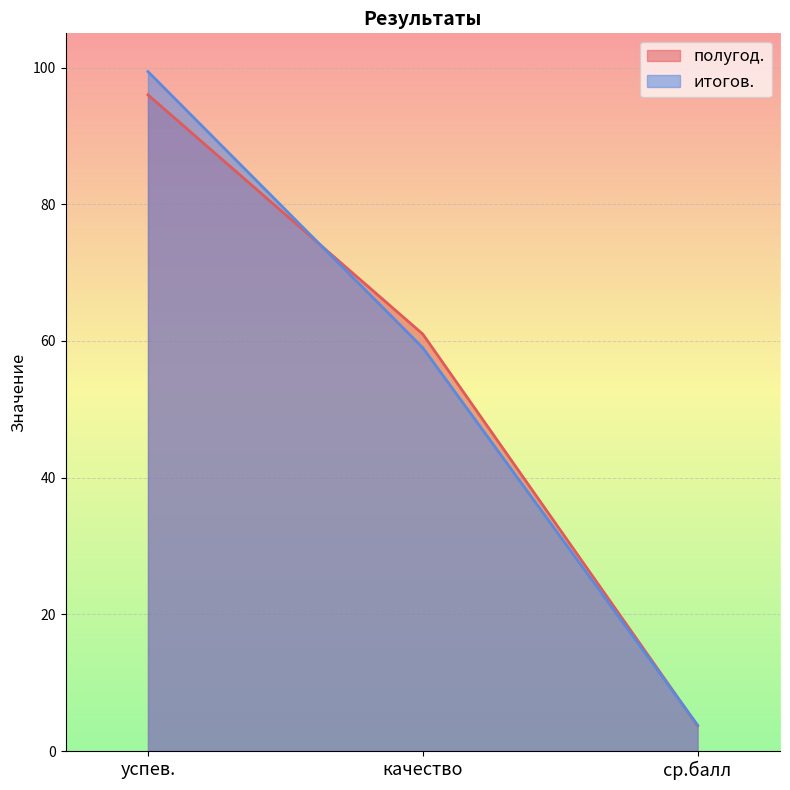

What is the smallest value displayed?

3.7